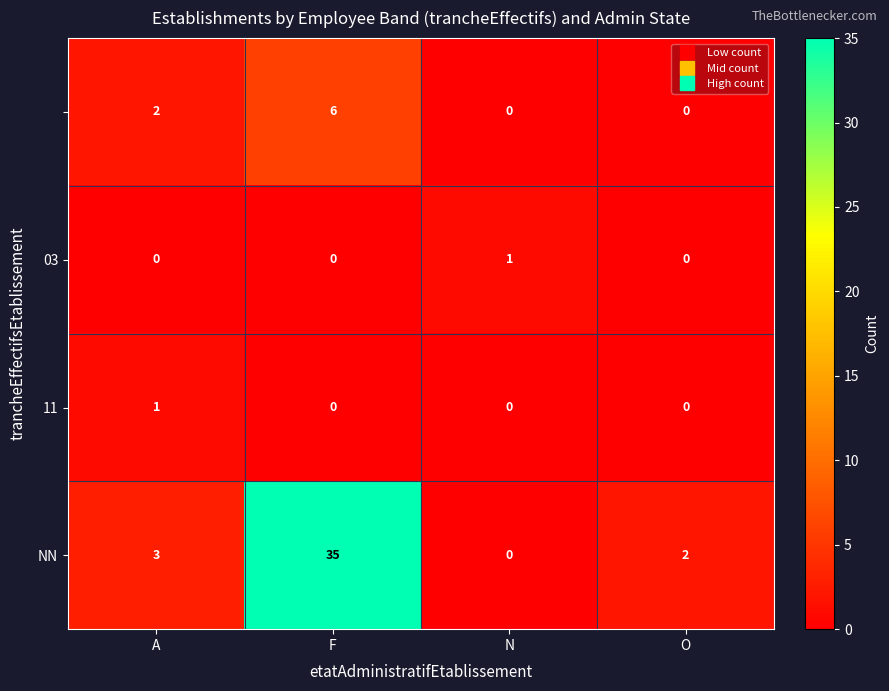

At which category is the sum across all series the highest?

F